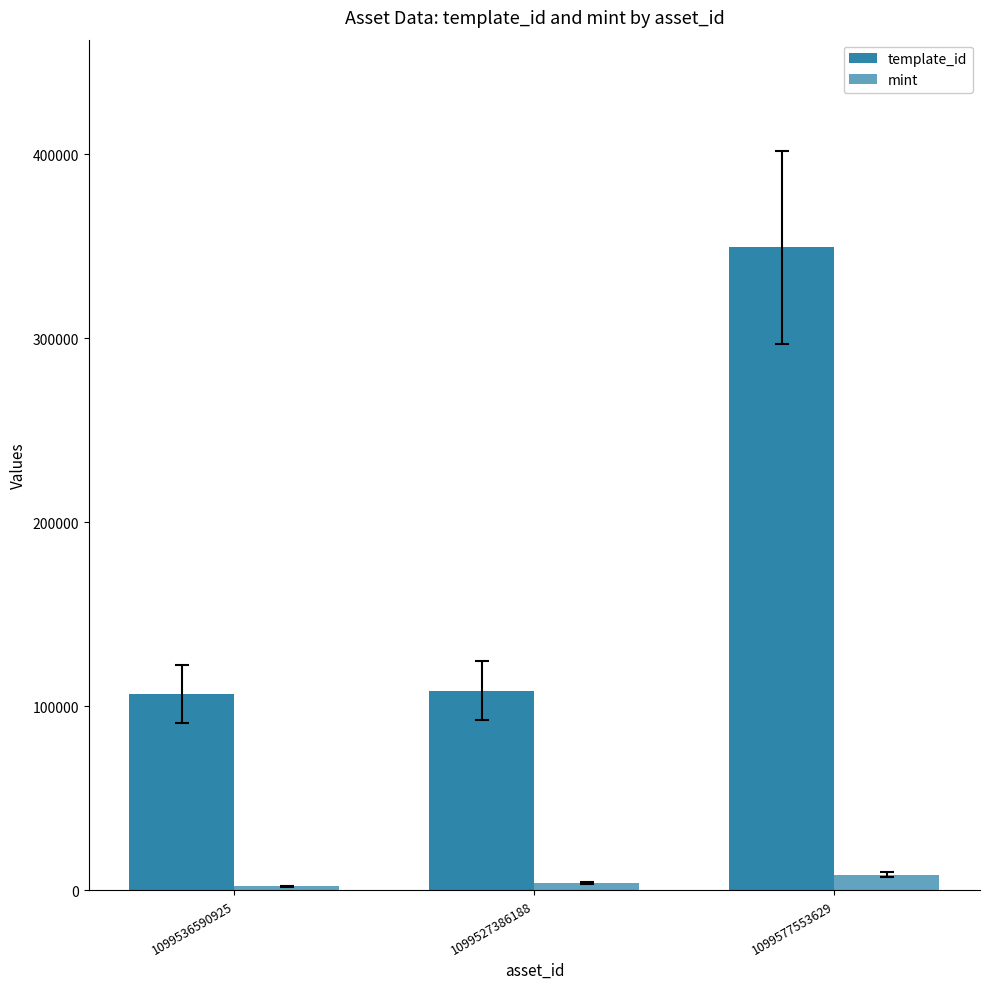

The template_id series shows 108484 at 1099527386188. True or false?

True